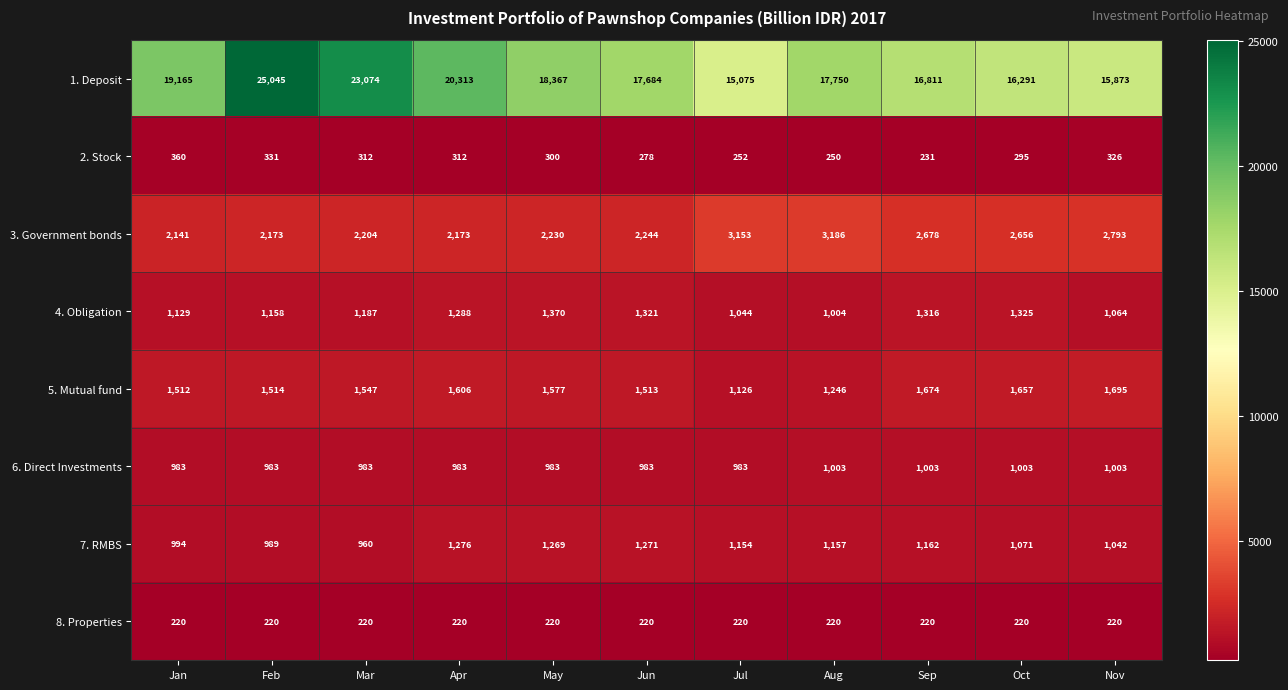

What is the minimum value shown in the chart?

220